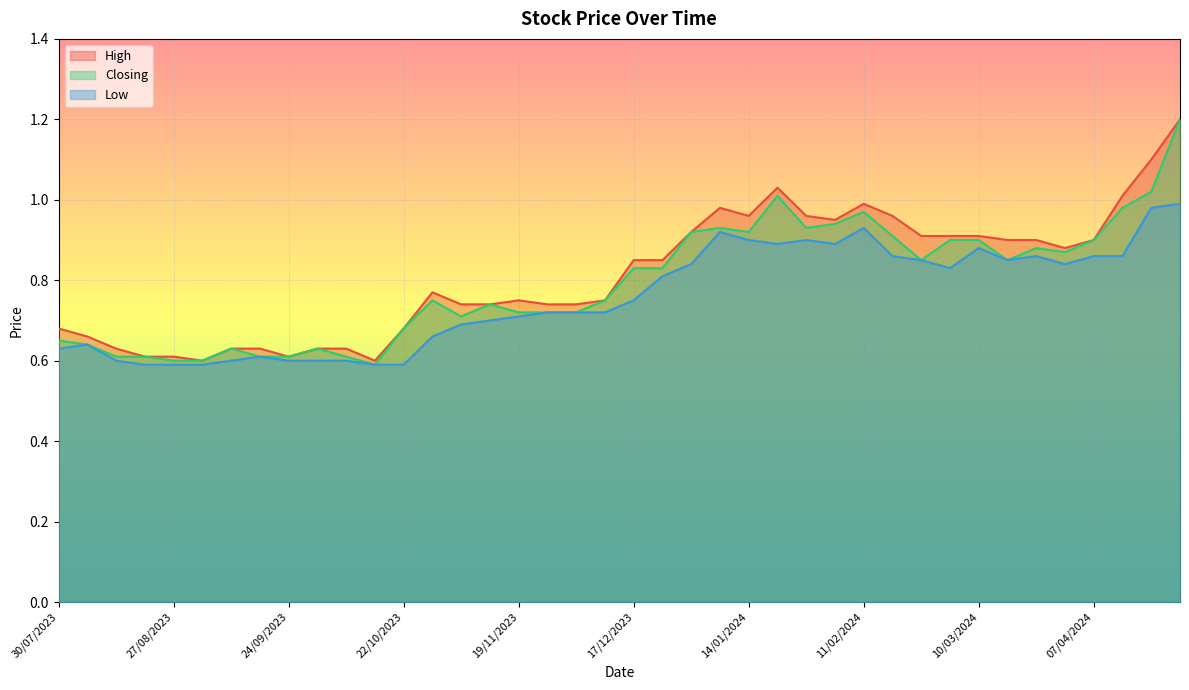

Does the chart display data point markers on the line(s)?

No